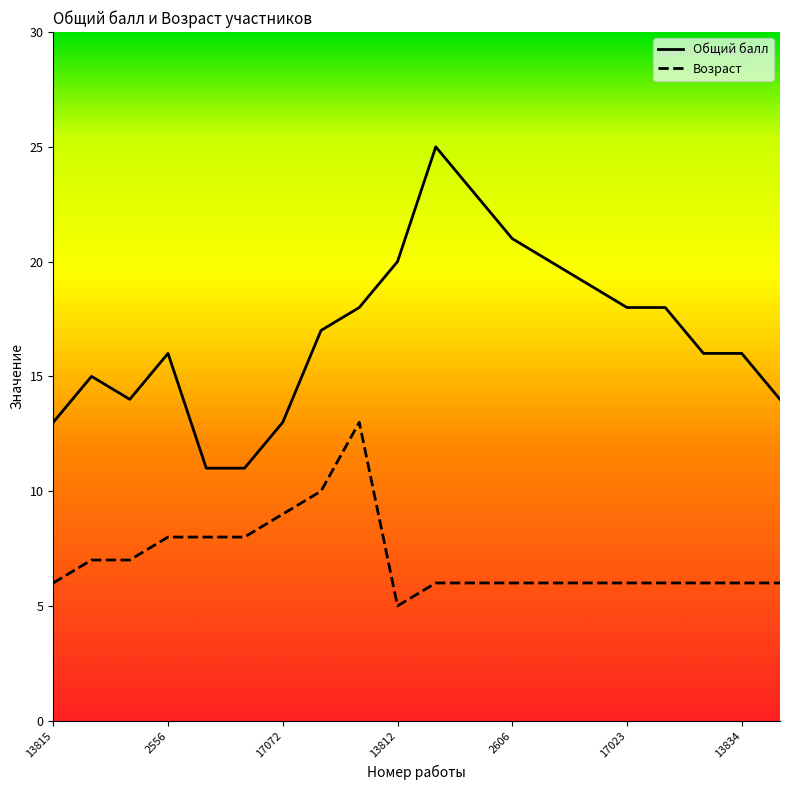

True or false: Возраст and Общий балл intersect in this chart.

False